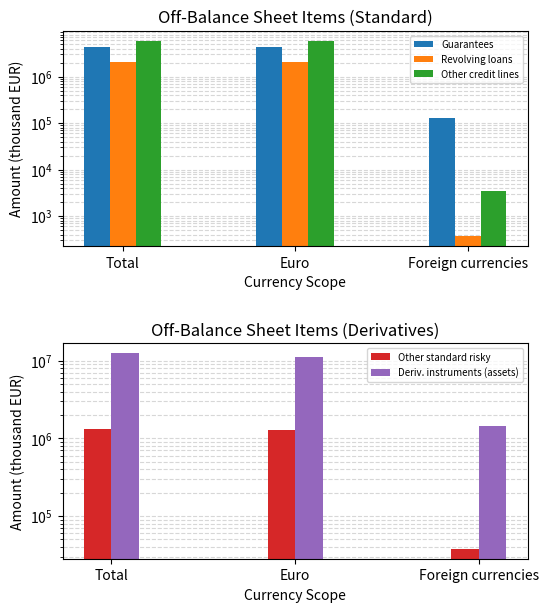

Is it true that Guarantees equals 6761814 at Euro?

False